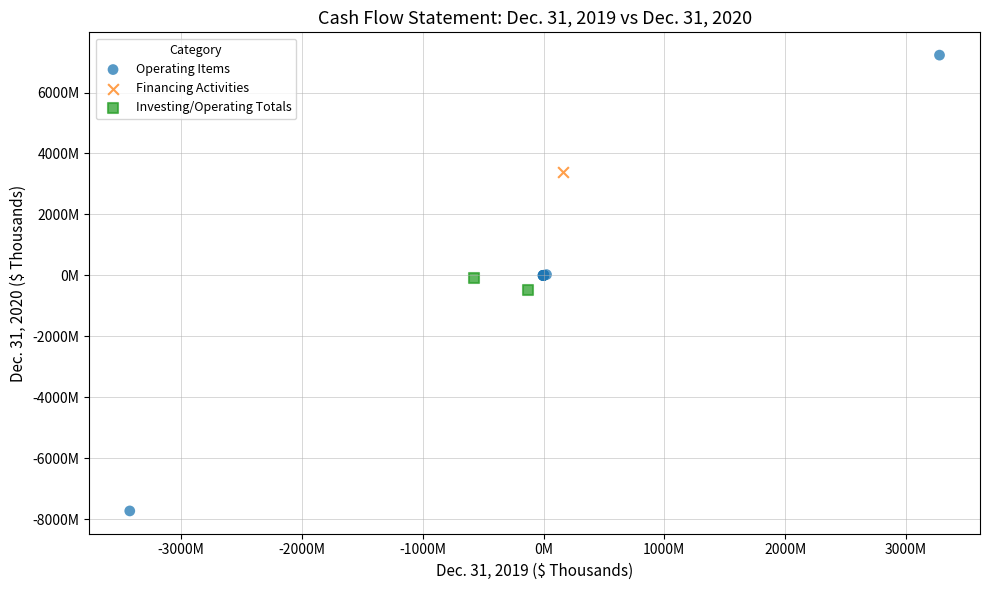

Which series reaches the maximum Y coordinate?

Operating Items